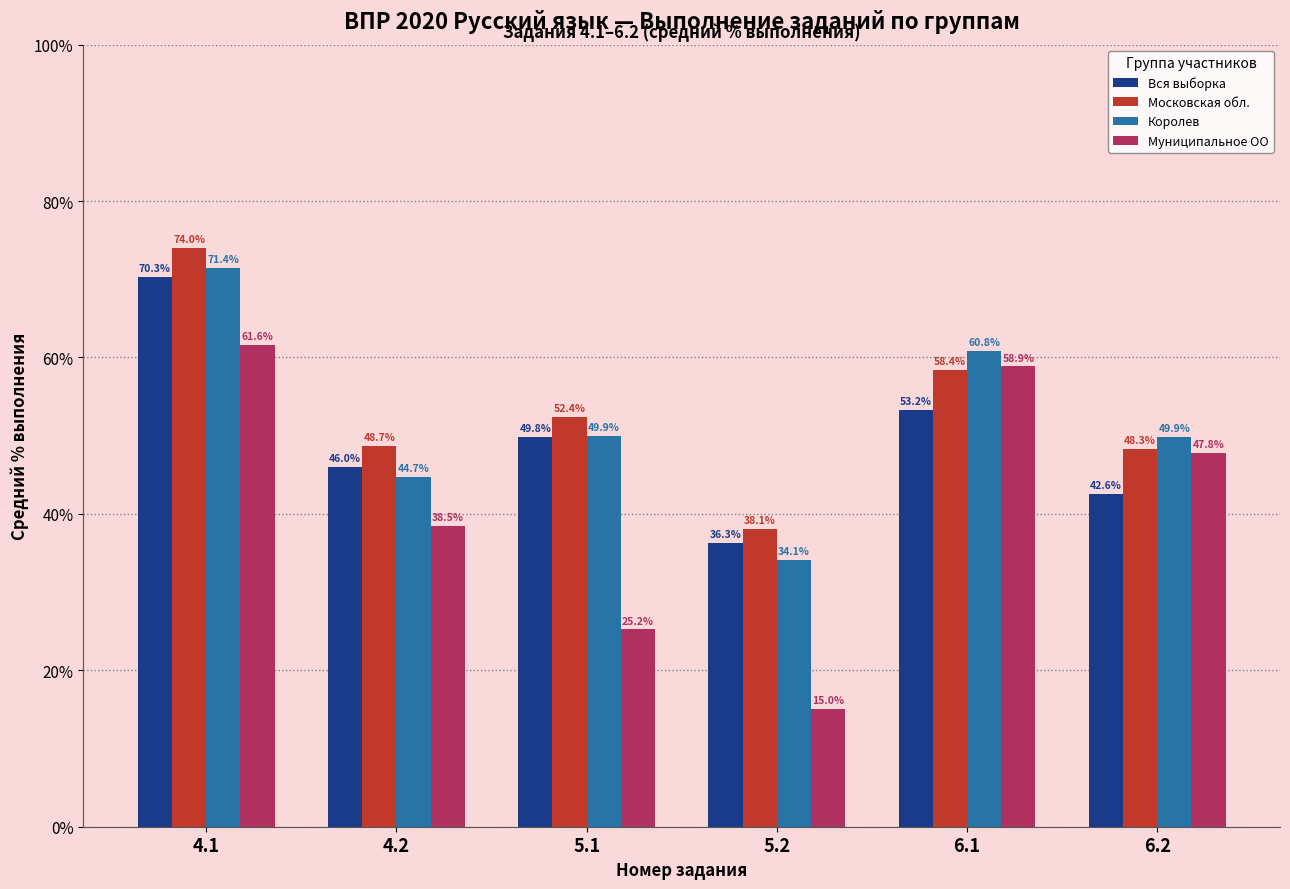

What is the spread (max minus min) of values at 4.1?

12.4